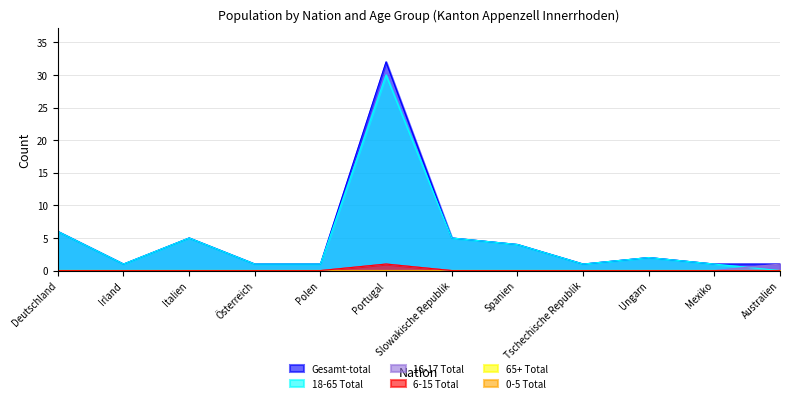

In 6-15 Total, how many points are higher than both neighbors (excluding endpoints)?

1